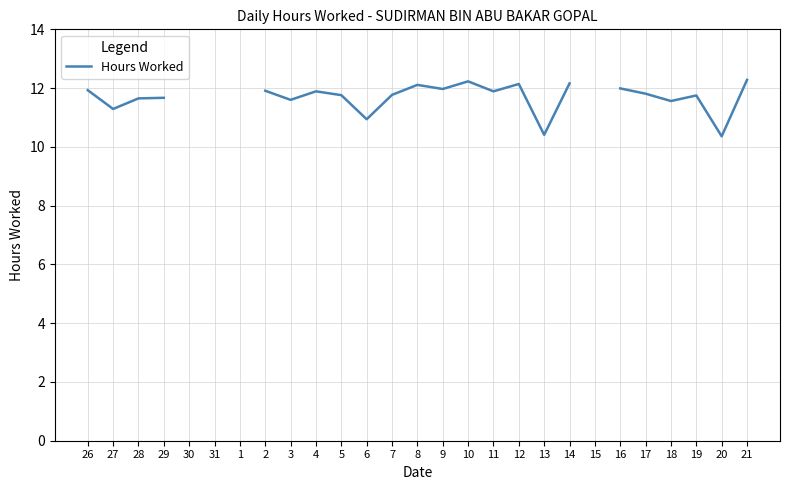

The value at 4 is 7.8. True or false?

False